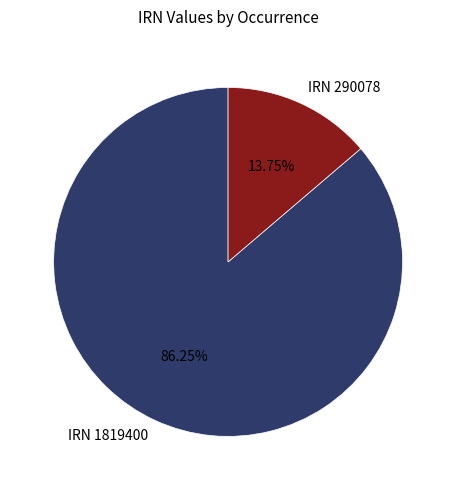

Is the sum of IRN 1819400 and IRN 290078 greater than half?

Yes